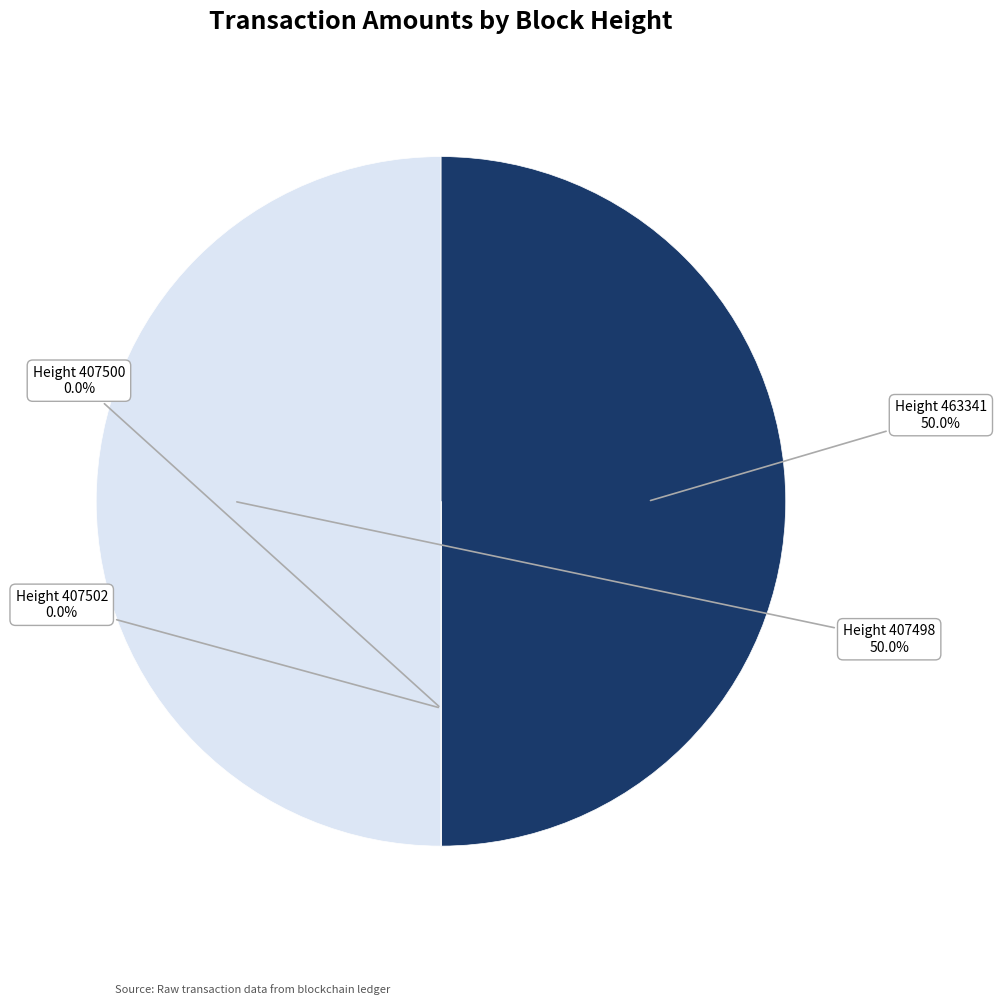

What percentage is NOT represented by Height 463341?

50.0%